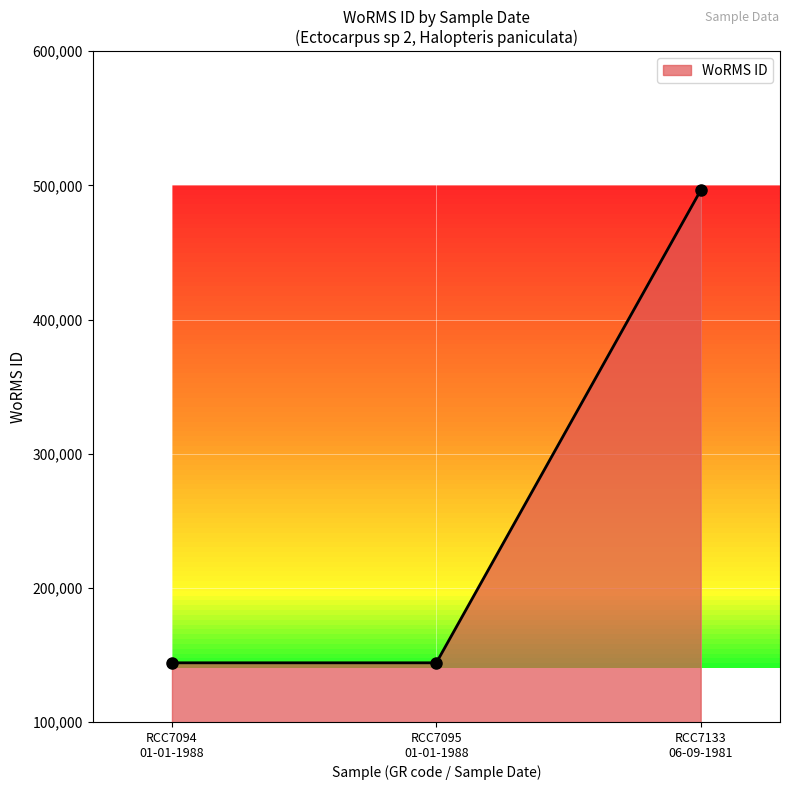

What is the greatest value displayed?

496299